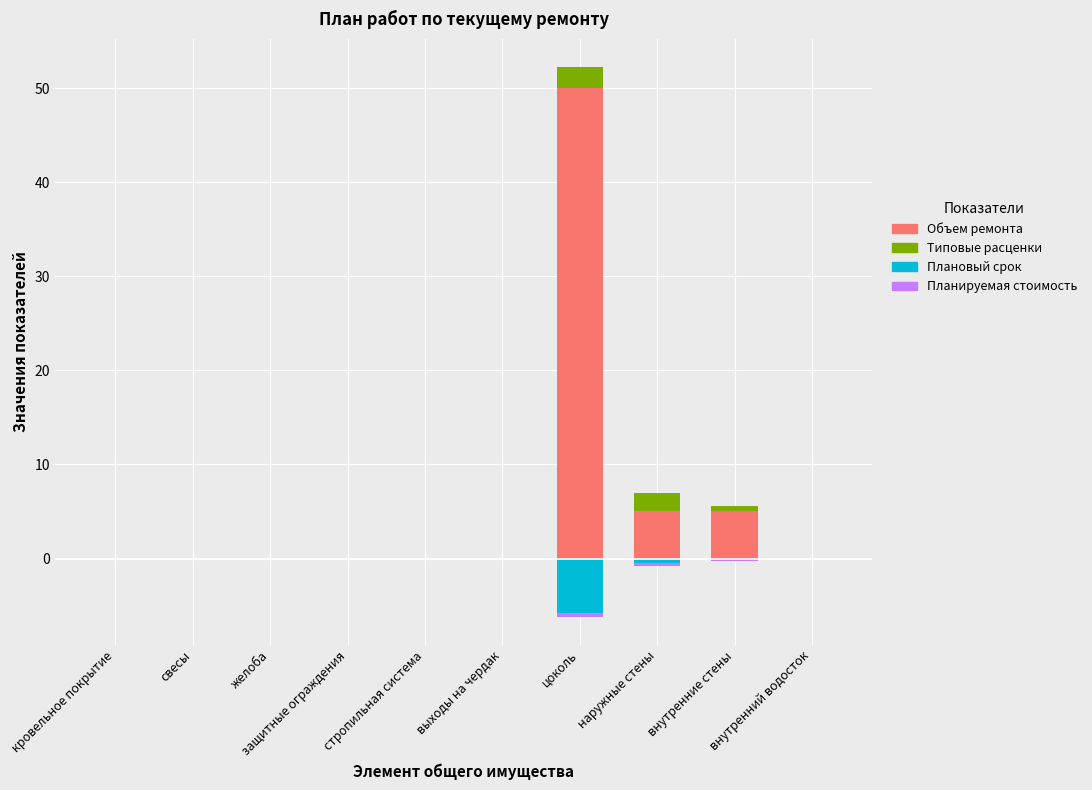

Read the Плановый срок value at наружные стены.

-0.5